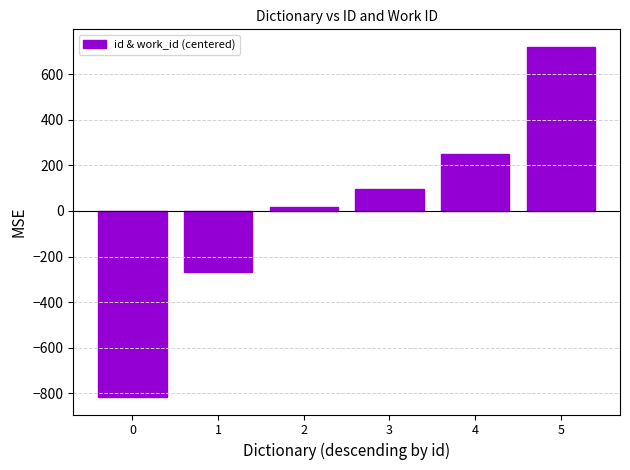

Are the bars horizontal?

No